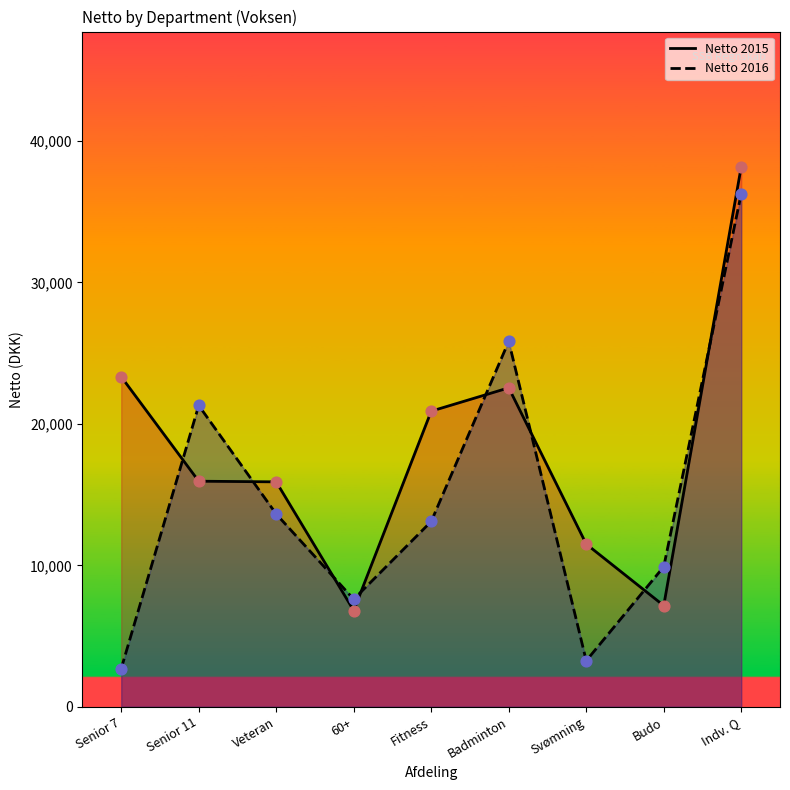

Which series reaches the minimum Y coordinate?

Netto 2016